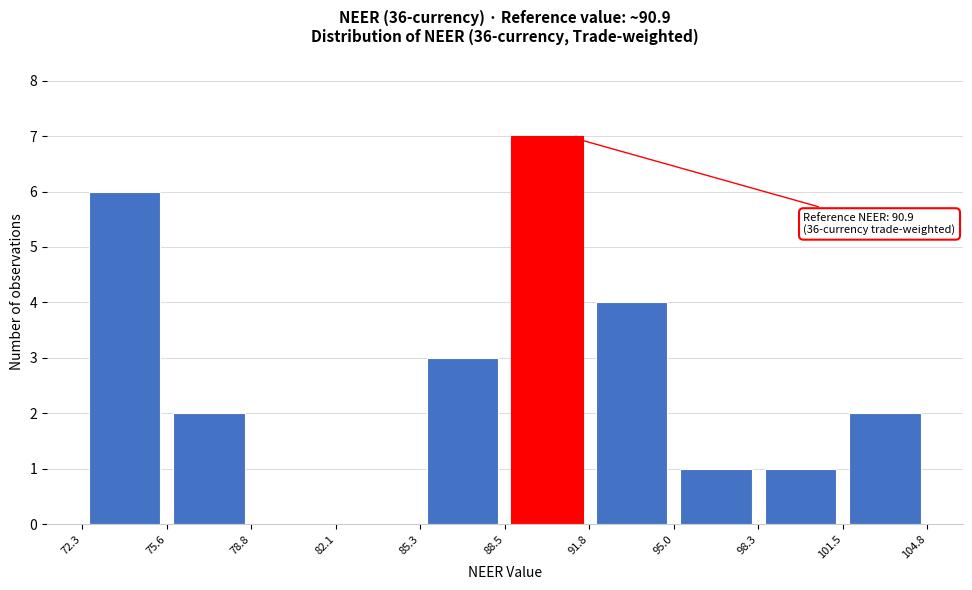

Which range on the x-axis has the tallest bar?

88.5 to 91.8